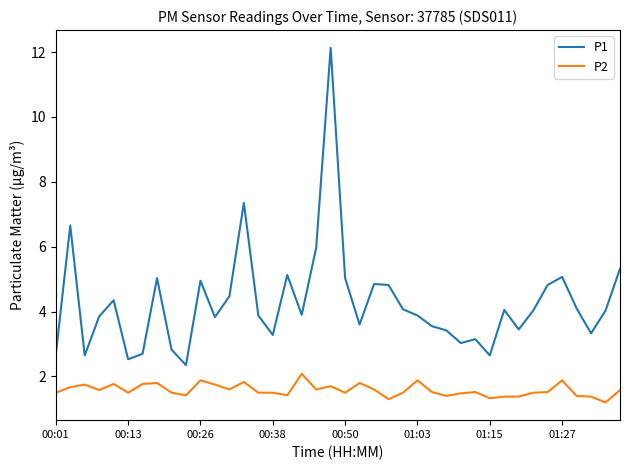

How many lines are shown in the chart?

2